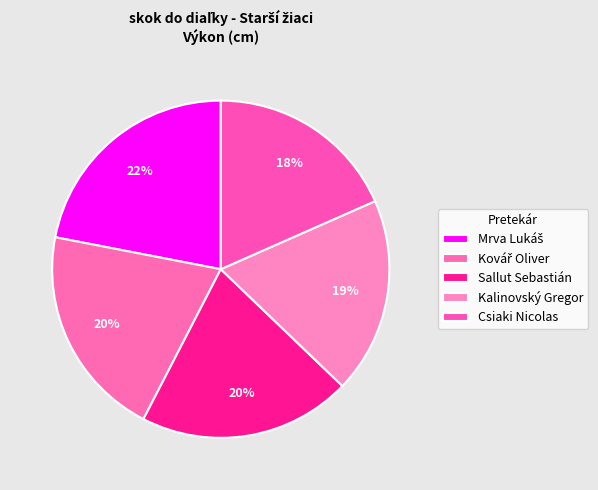

How many slices are in this pie chart?

5